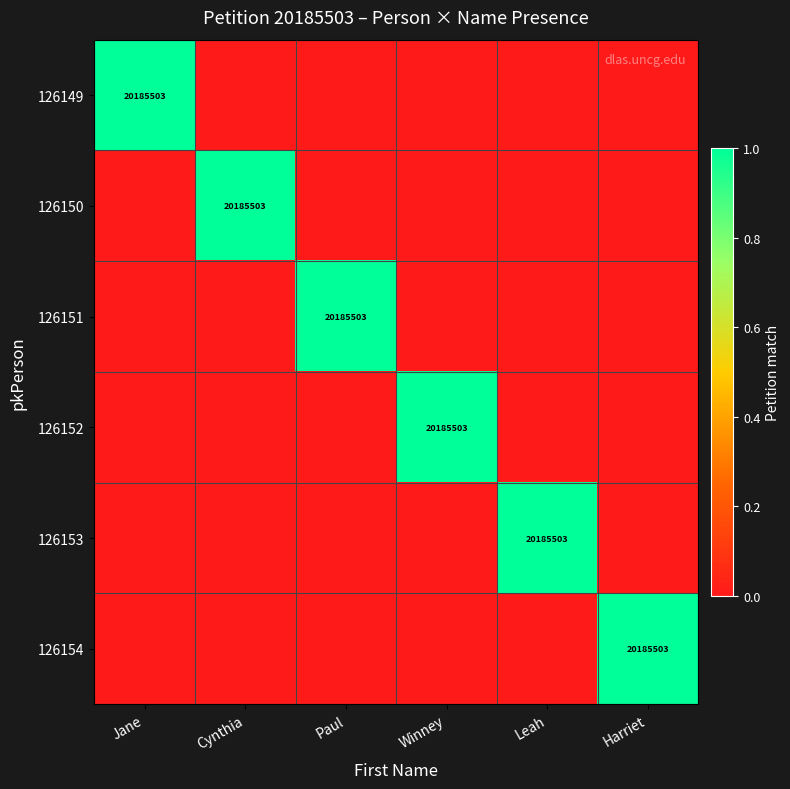

True or false: 126149 has a value of 27017478 at Jane.

False